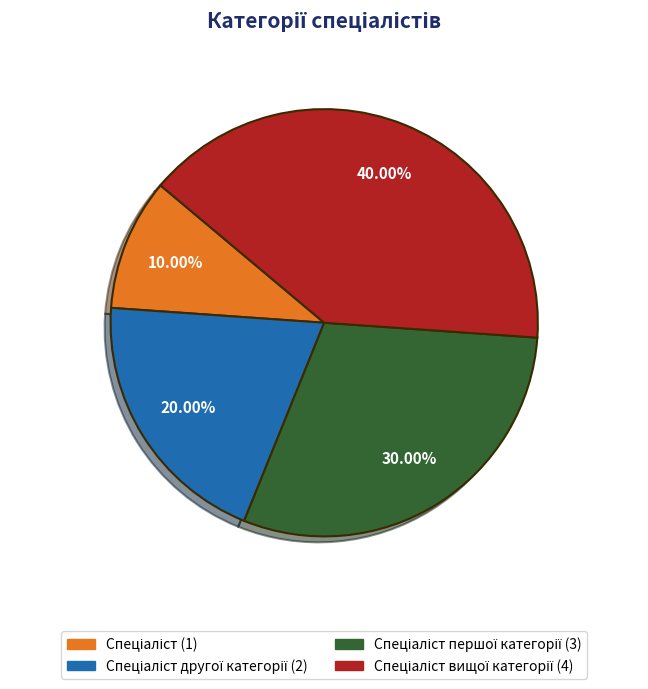

Does any single category account for the majority?

No